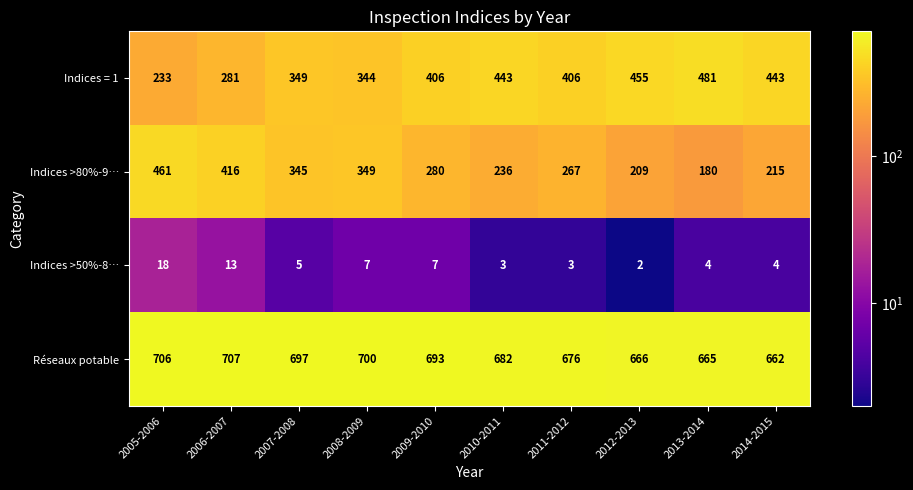

How many distinct data groups are displayed?

4